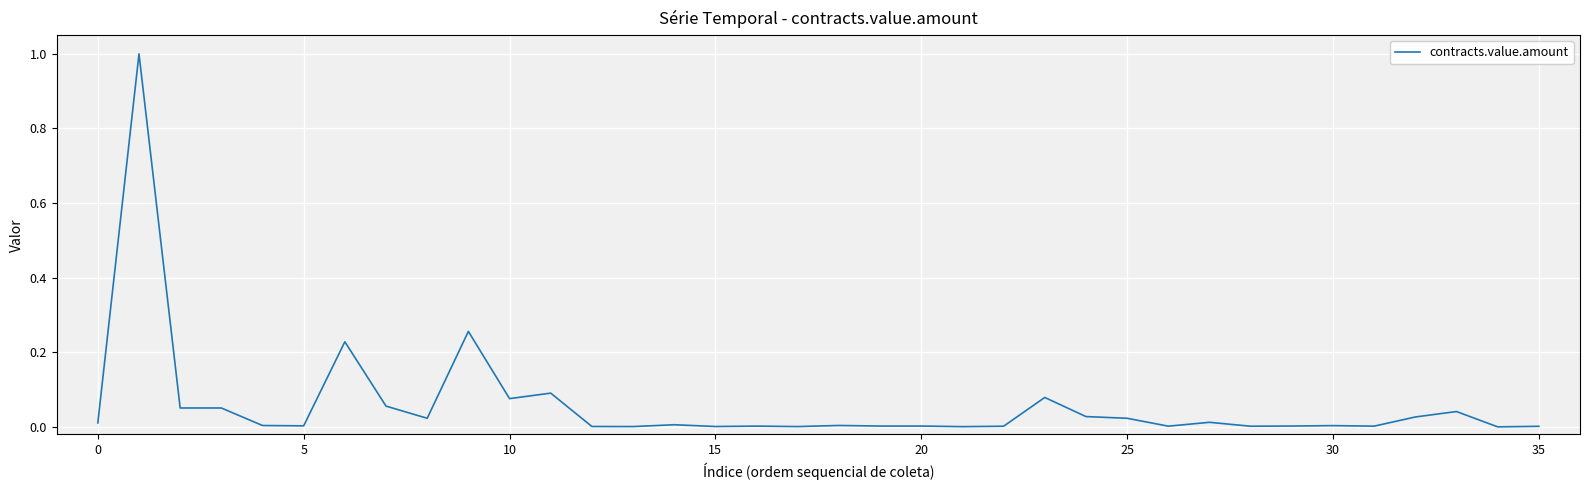

What is the greatest value displayed?

1.0